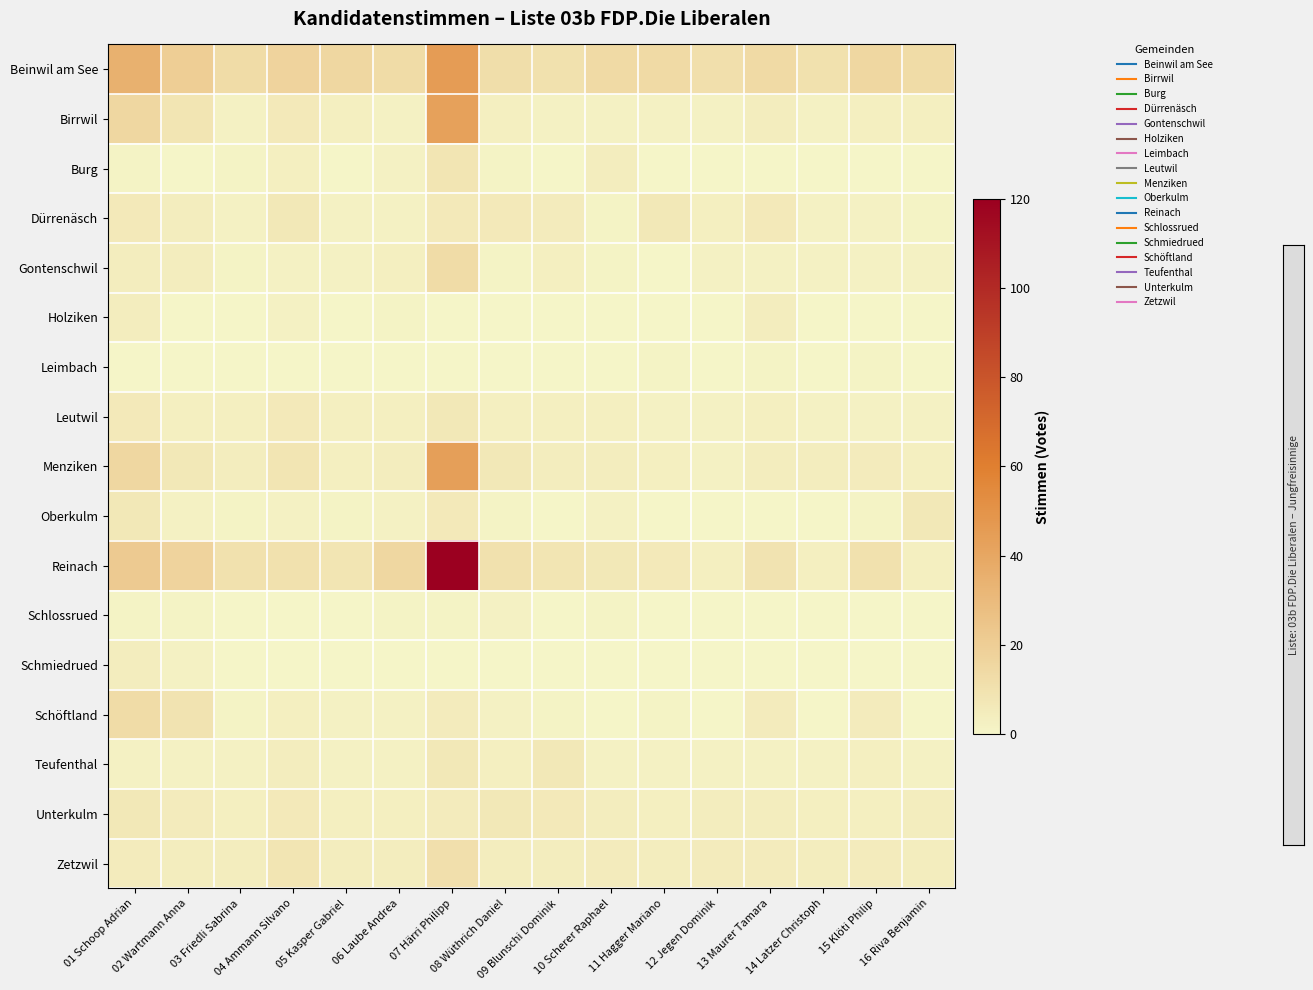

Reading left to right, list all the values displayed in this chart.

Beinwil am See: 01 Schoop Adrian=35	02 Wartmann Anna=20	03 Friedli Sabrina=13	04 Ammann Silvano=17	05 Kasper Gabriel=15	06 Laube Andrea=13	07 Härri Philipp=45	08 Wüthrich Daniel=12	09 Blunschi Dominik=10	10 Scherer Raphael=14	11 Hagger Mariano=14	12 Jegen Dominik=11	13 Maurer Tamara=14	14 Latzer Christoph=10	15 Klöti Philip=15	16 Riva Benjamin=13
Birrwil: 01 Schoop Adrian=15	02 Wartmann Anna=8	03 Friedli Sabrina=2	04 Ammann Silvano=6	05 Kasper Gabriel=3	06 Laube Andrea=2	07 Härri Philipp=43	08 Wüthrich Daniel=3	09 Blunschi Dominik=2	10 Scherer Raphael=2	11 Hagger Mariano=2	12 Jegen Dominik=2	13 Maurer Tamara=4	14 Latzer Christoph=2	15 Klöti Philip=3	16 Riva Benjamin=3
Burg: 01 Schoop Adrian=1	02 Wartmann Anna=0	03 Friedli Sabrina=1	04 Ammann Silvano=3	05 Kasper Gabriel=0	06 Laube Andrea=2	07 Härri Philipp=8	08 Wüthrich Daniel=1	09 Blunschi Dominik=0	10 Scherer Raphael=4	11 Hagger Mariano=0	12 Jegen Dominik=0	13 Maurer Tamara=0	14 Latzer Christoph=0	15 Klöti Philip=0	16 Riva Benjamin=0
Dürrenäsch: 01 Schoop Adrian=6	02 Wartmann Anna=4	03 Friedli Sabrina=2	04 Ammann Silvano=7	05 Kasper Gabriel=2	06 Laube Andrea=2	07 Härri Philipp=6	08 Wüthrich Daniel=6	09 Blunschi Dominik=5	10 Scherer Raphael=1	11 Hagger Mariano=7	12 Jegen Dominik=3	13 Maurer Tamara=6	14 Latzer Christoph=2	15 Klöti Philip=2	16 Riva Benjamin=1
Gontenschwil: 01 Schoop Adrian=4	02 Wartmann Anna=4	03 Friedli Sabrina=1	04 Ammann Silvano=2	05 Kasper Gabriel=2	06 Laube Andrea=3	07 Härri Philipp=13	08 Wüthrich Daniel=1	09 Blunschi Dominik=3	10 Scherer Raphael=1	11 Hagger Mariano=0	12 Jegen Dominik=2	13 Maurer Tamara=2	14 Latzer Christoph=2	15 Klöti Philip=2	16 Riva Benjamin=2
Holziken: 01 Schoop Adrian=4	02 Wartmann Anna=0	03 Friedli Sabrina=0	04 Ammann Silvano=2	05 Kasper Gabriel=0	06 Laube Andrea=1	07 Härri Philipp=0	08 Wüthrich Daniel=0	09 Blunschi Dominik=0	10 Scherer Raphael=0	11 Hagger Mariano=0	12 Jegen Dominik=0	13 Maurer Tamara=4	14 Latzer Christoph=0	15 Klöti Philip=0	16 Riva Benjamin=0
Leimbach: 01 Schoop Adrian=0	02 Wartmann Anna=0	03 Friedli Sabrina=0	04 Ammann Silvano=0	05 Kasper Gabriel=0	06 Laube Andrea=0	07 Härri Philipp=0	08 Wüthrich Daniel=0	09 Blunschi Dominik=0	10 Scherer Raphael=0	11 Hagger Mariano=1	12 Jegen Dominik=0	13 Maurer Tamara=1	14 Latzer Christoph=0	15 Klöti Philip=1	16 Riva Benjamin=0
Leutwil: 01 Schoop Adrian=6	02 Wartmann Anna=3	03 Friedli Sabrina=3	04 Ammann Silvano=6	05 Kasper Gabriel=3	06 Laube Andrea=3	07 Härri Philipp=7	08 Wüthrich Daniel=3	09 Blunschi Dominik=3	10 Scherer Raphael=3	11 Hagger Mariano=2	12 Jegen Dominik=2	13 Maurer Tamara=3	14 Latzer Christoph=2	15 Klöti Philip=2	16 Riva Benjamin=2
Menziken: 01 Schoop Adrian=15	02 Wartmann Anna=7	03 Friedli Sabrina=4	04 Ammann Silvano=8	05 Kasper Gabriel=3	06 Laube Andrea=4	07 Härri Philipp=44	08 Wüthrich Daniel=7	09 Blunschi Dominik=4	10 Scherer Raphael=4	11 Hagger Mariano=3	12 Jegen Dominik=2	13 Maurer Tamara=4	14 Latzer Christoph=4	15 Klöti Philip=5	16 Riva Benjamin=3
Oberkulm: 01 Schoop Adrian=7	02 Wartmann Anna=2	03 Friedli Sabrina=1	04 Ammann Silvano=2	05 Kasper Gabriel=1	06 Laube Andrea=2	07 Härri Philipp=6	08 Wüthrich Daniel=1	09 Blunschi Dominik=0	10 Scherer Raphael=2	11 Hagger Mariano=0	12 Jegen Dominik=0	13 Maurer Tamara=0	14 Latzer Christoph=0	15 Klöti Philip=1	16 Riva Benjamin=7
Reinach: 01 Schoop Adrian=22	02 Wartmann Anna=17	03 Friedli Sabrina=10	04 Ammann Silvano=10	05 Kasper Gabriel=8	06 Laube Andrea=15	07 Härri Philipp=120	08 Wüthrich Daniel=10	09 Blunschi Dominik=8	10 Scherer Raphael=7	11 Hagger Mariano=6	12 Jegen Dominik=3	13 Maurer Tamara=9	14 Latzer Christoph=3	15 Klöti Philip=10	16 Riva Benjamin=3
Schlossrued: 01 Schoop Adrian=1	02 Wartmann Anna=1	03 Friedli Sabrina=0	04 Ammann Silvano=0	05 Kasper Gabriel=0	06 Laube Andrea=1	07 Härri Philipp=1	08 Wüthrich Daniel=2	09 Blunschi Dominik=0	10 Scherer Raphael=1	11 Hagger Mariano=0	12 Jegen Dominik=0	13 Maurer Tamara=0	14 Latzer Christoph=0	15 Klöti Philip=0	16 Riva Benjamin=0
Schmiedrued: 01 Schoop Adrian=4	02 Wartmann Anna=2	03 Friedli Sabrina=0	04 Ammann Silvano=0	05 Kasper Gabriel=0	06 Laube Andrea=0	07 Härri Philipp=0	08 Wüthrich Daniel=0	09 Blunschi Dominik=0	10 Scherer Raphael=0	11 Hagger Mariano=0	12 Jegen Dominik=0	13 Maurer Tamara=0	14 Latzer Christoph=0	15 Klöti Philip=0	16 Riva Benjamin=0
Schöftland: 01 Schoop Adrian=13	02 Wartmann Anna=9	03 Friedli Sabrina=1	04 Ammann Silvano=3	05 Kasper Gabriel=2	06 Laube Andrea=2	07 Härri Philipp=5	08 Wüthrich Daniel=2	09 Blunschi Dominik=1	10 Scherer Raphael=0	11 Hagger Mariano=1	12 Jegen Dominik=0	13 Maurer Tamara=5	14 Latzer Christoph=0	15 Klöti Philip=5	16 Riva Benjamin=0
Teufenthal: 01 Schoop Adrian=2	02 Wartmann Anna=2	03 Friedli Sabrina=2	04 Ammann Silvano=4	05 Kasper Gabriel=2	06 Laube Andrea=2	07 Härri Philipp=7	08 Wüthrich Daniel=3	09 Blunschi Dominik=7	10 Scherer Raphael=2	11 Hagger Mariano=2	12 Jegen Dominik=2	13 Maurer Tamara=2	14 Latzer Christoph=2	15 Klöti Philip=3	16 Riva Benjamin=2
Unterkulm: 01 Schoop Adrian=7	02 Wartmann Anna=5	03 Friedli Sabrina=3	04 Ammann Silvano=6	05 Kasper Gabriel=3	06 Laube Andrea=3	07 Härri Philipp=5	08 Wüthrich Daniel=7	09 Blunschi Dominik=6	10 Scherer Raphael=4	11 Hagger Mariano=3	12 Jegen Dominik=4	13 Maurer Tamara=4	14 Latzer Christoph=3	15 Klöti Philip=3	16 Riva Benjamin=4
Zetzwil: 01 Schoop Adrian=5	02 Wartmann Anna=4	03 Friedli Sabrina=4	04 Ammann Silvano=8	05 Kasper Gabriel=4	06 Laube Andrea=4	07 Härri Philipp=11	08 Wüthrich Daniel=4	09 Blunschi Dominik=4	10 Scherer Raphael=5	11 Hagger Mariano=4	12 Jegen Dominik=5	13 Maurer Tamara=5	14 Latzer Christoph=4	15 Klöti Philip=5	16 Riva Benjamin=4